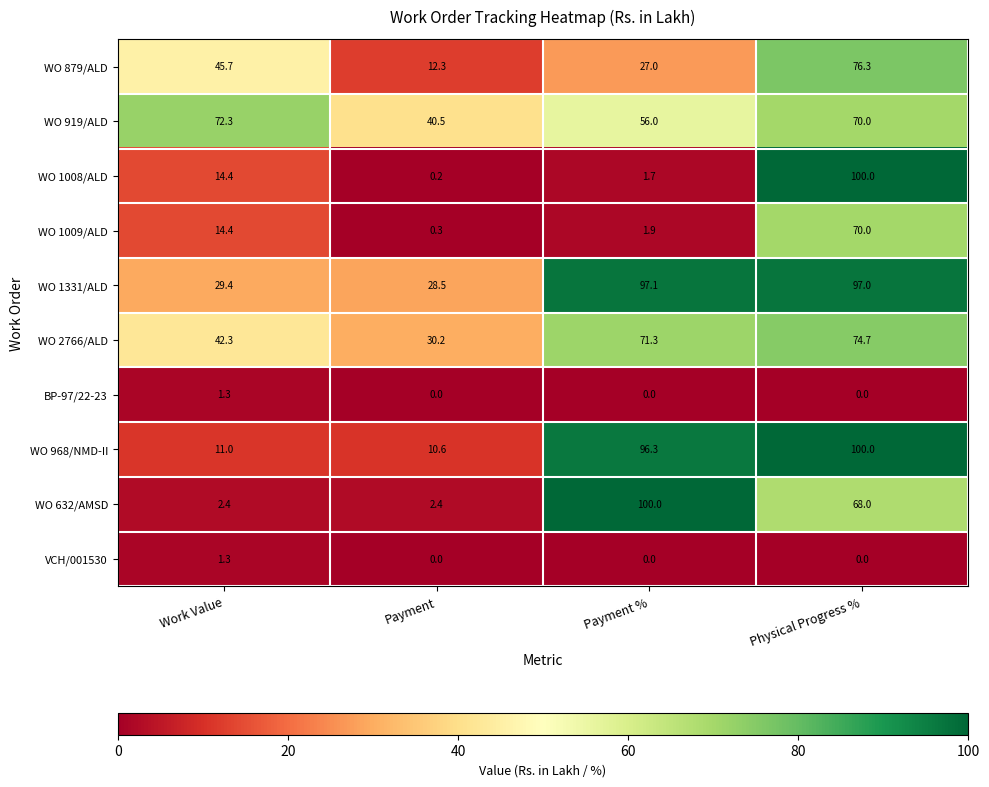

What is the lowest value of the WO 968/NMD-II series?

10.6